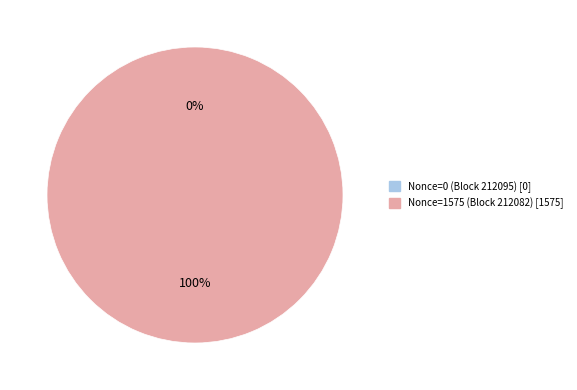

Rank the categories by value from lowest to highest.

212095, 212082